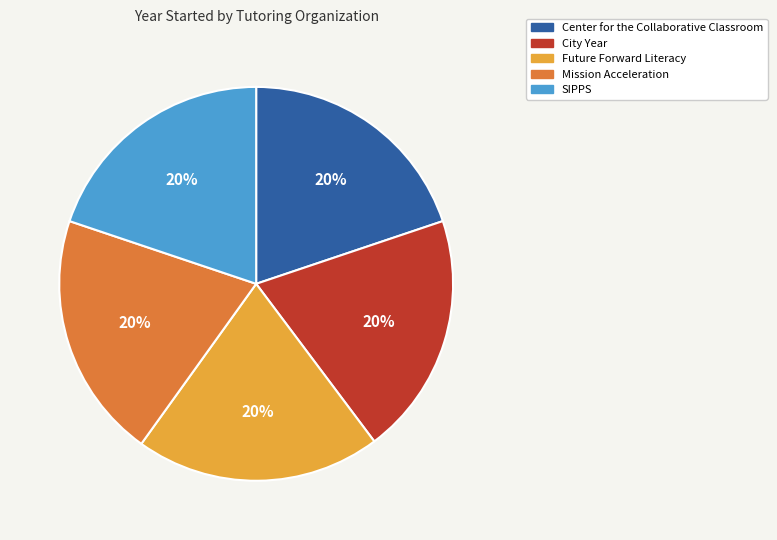

Count the number of slices in the pie.

5